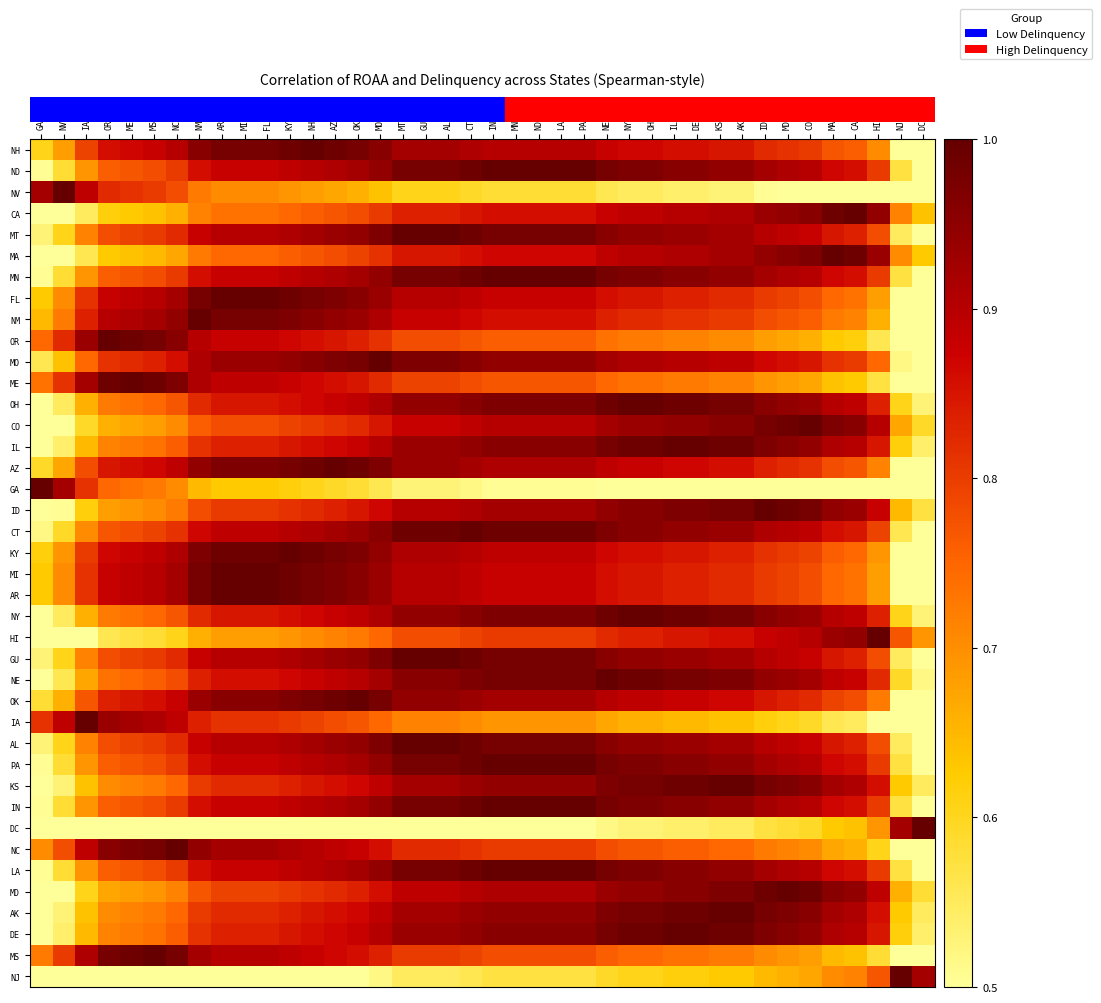

Between CA and ME, which is larger?

ME